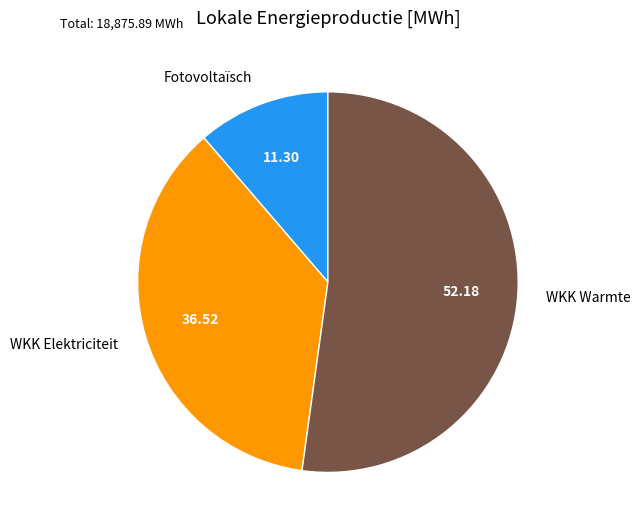

Which category has the smallest portion of the pie?

Fotovoltaïsch